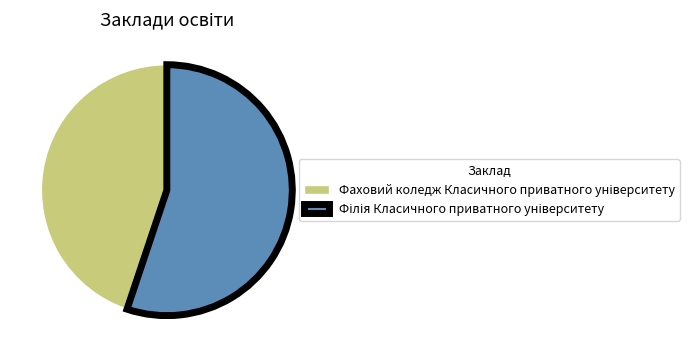

Is there a majority slice in this chart?

Yes